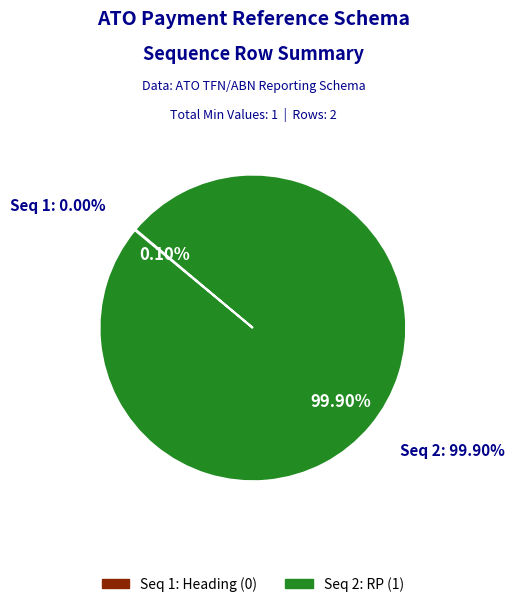

To the nearest percent, what is the combined percentage of 2 and 1?

100%